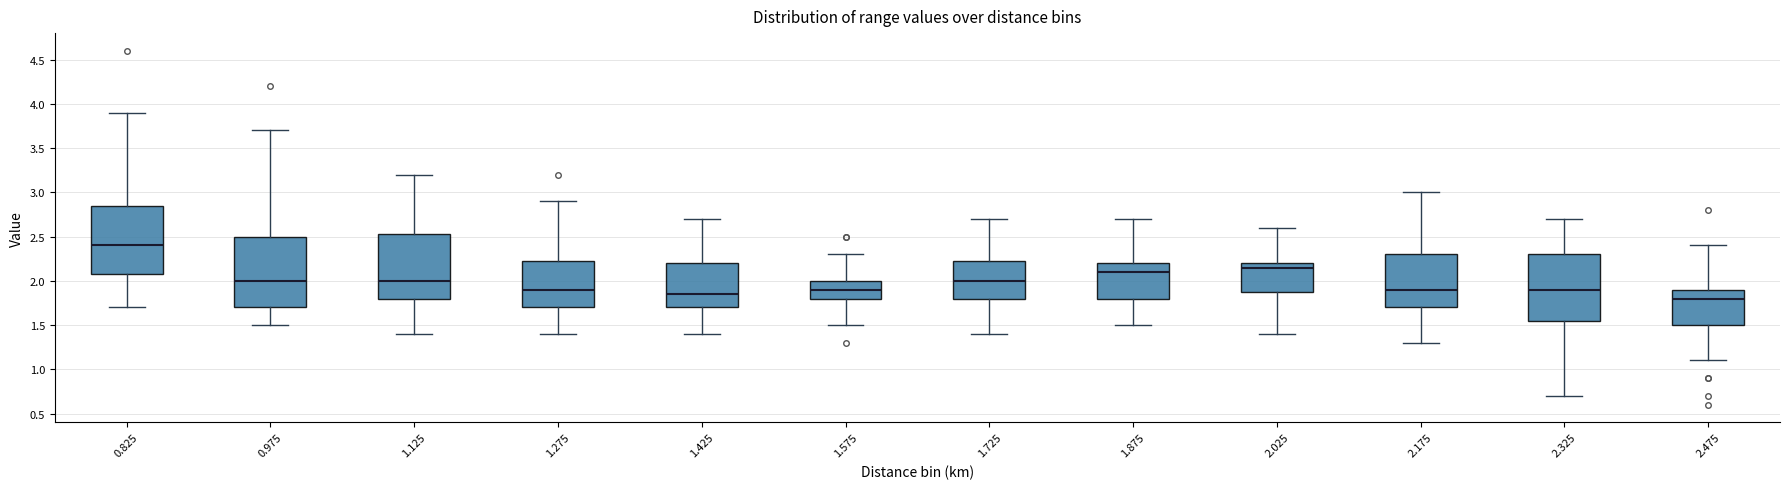

Which box's median line is the highest?

0.825